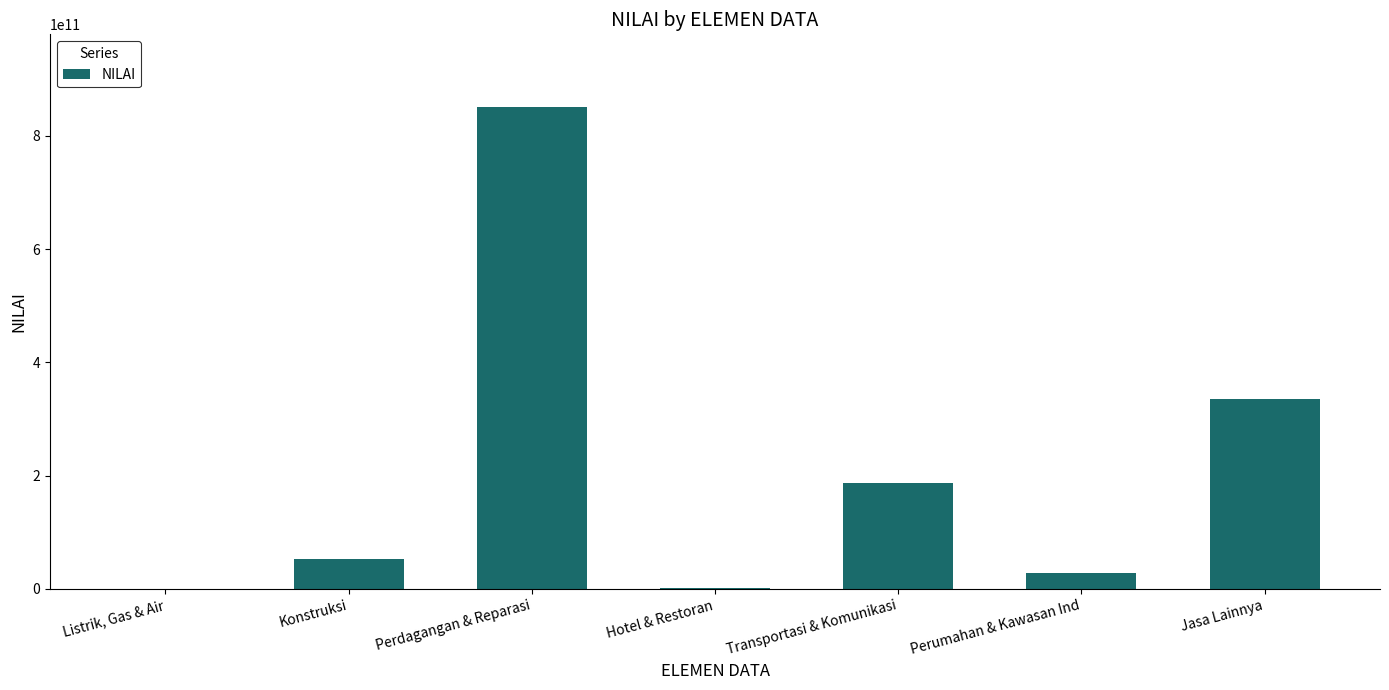

What is the sum of all values?

1457705943974